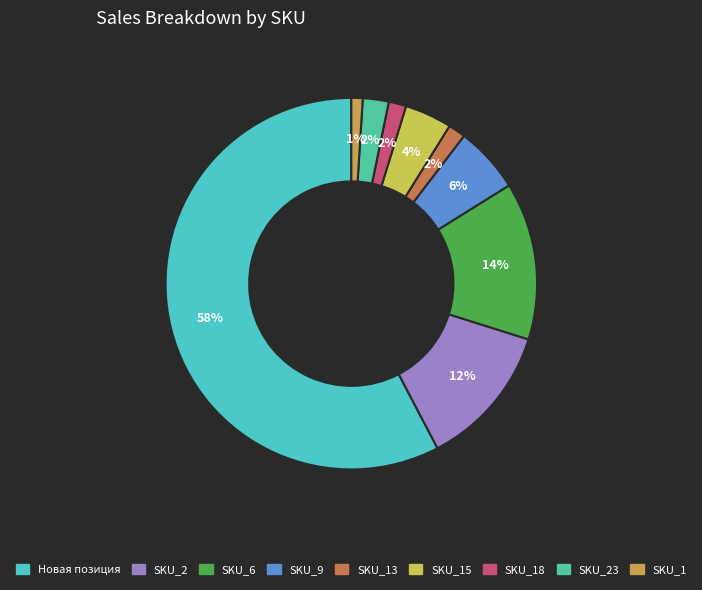

To the nearest percent, what is the average slice percentage?

11%